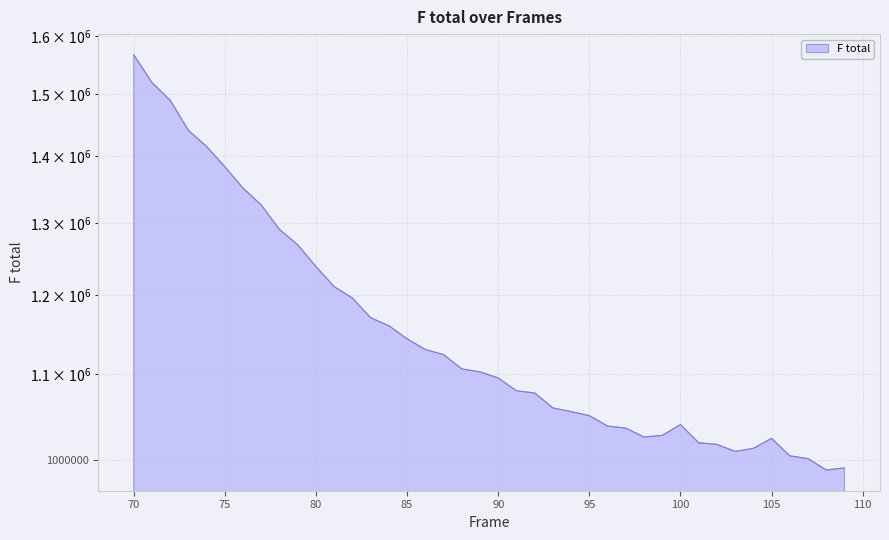

The chart shows a value of 1130077 at 86. True or false?

True